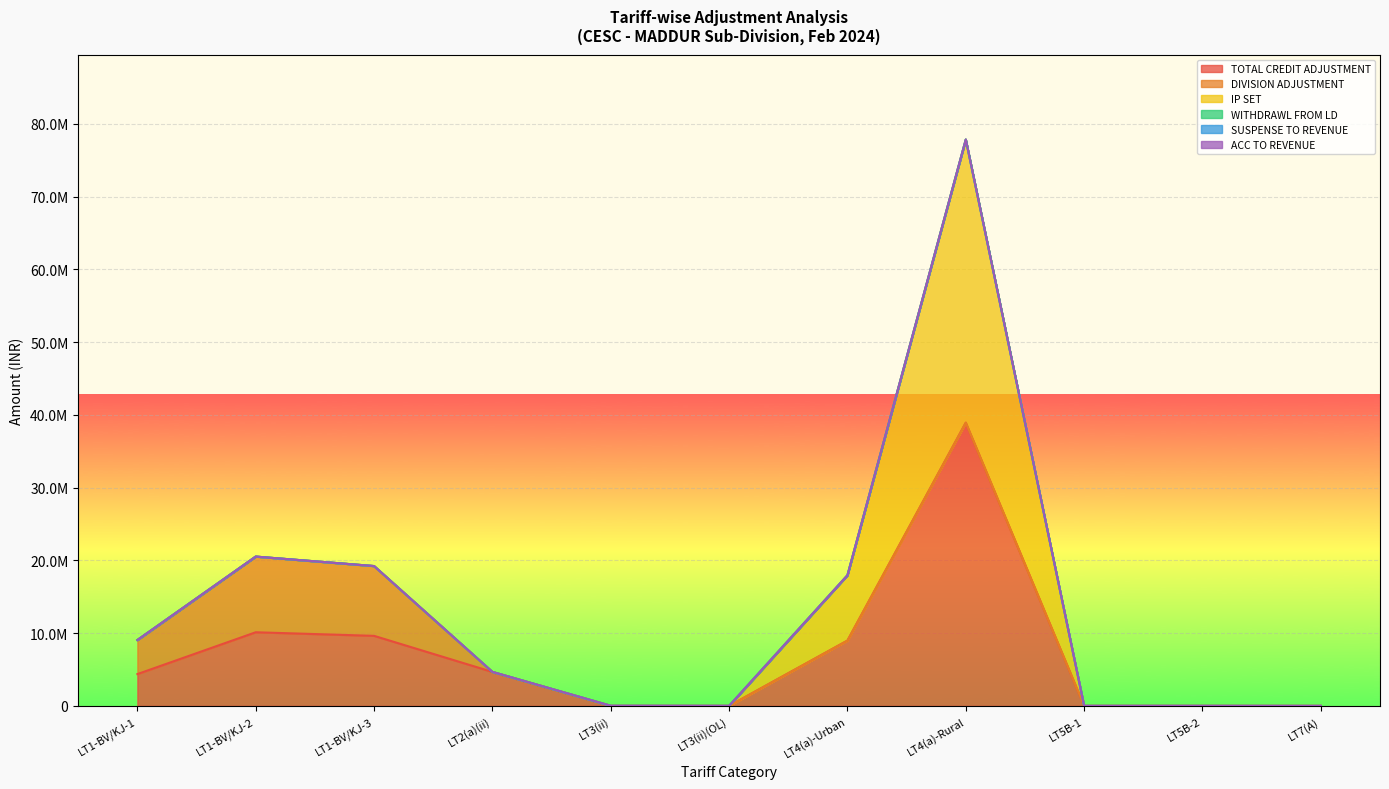

What position from the right is LT5B-2?

2